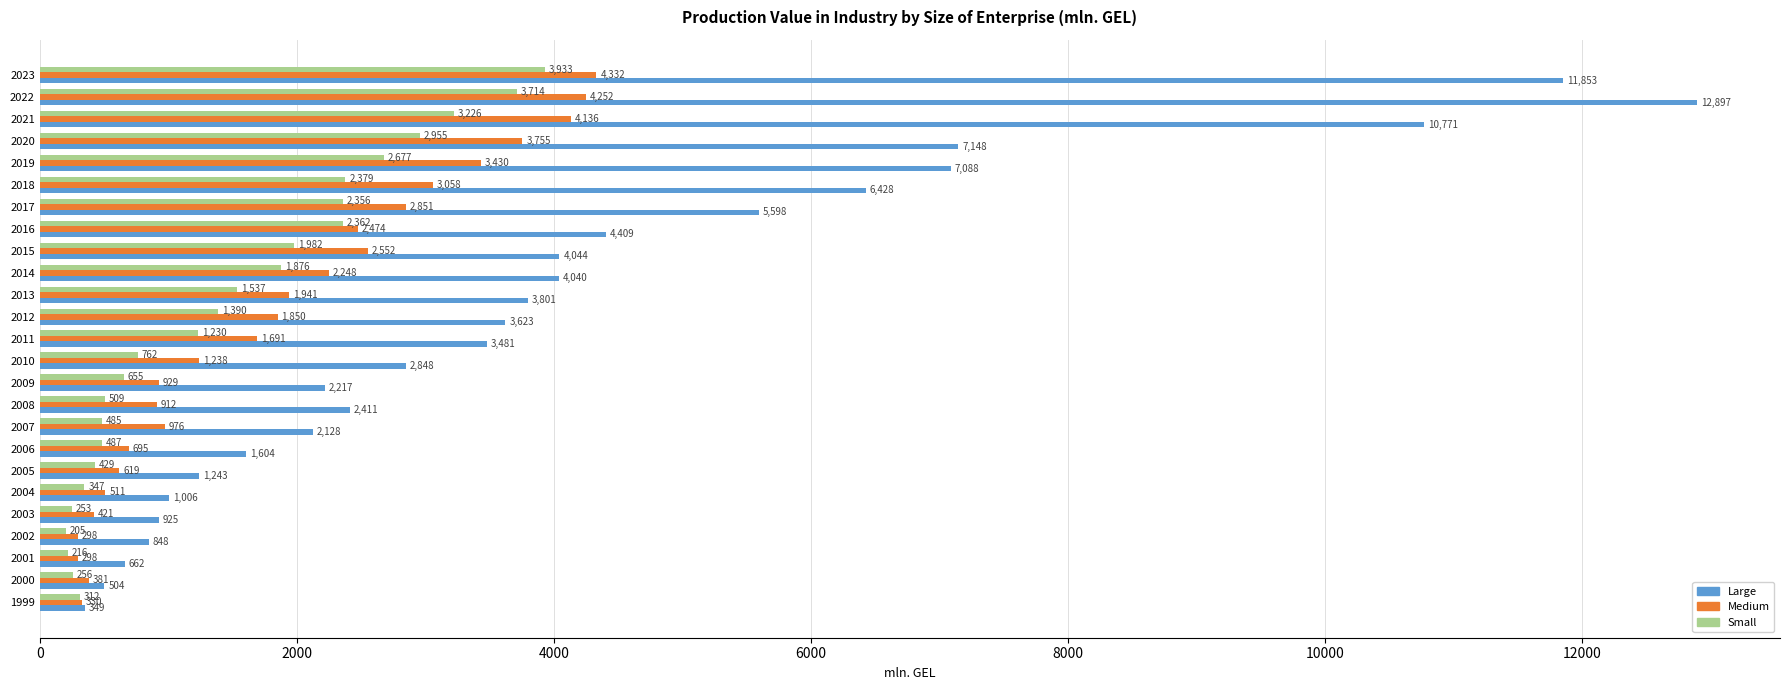

What are all the series names shown in the legend?

Large, Medium, Small